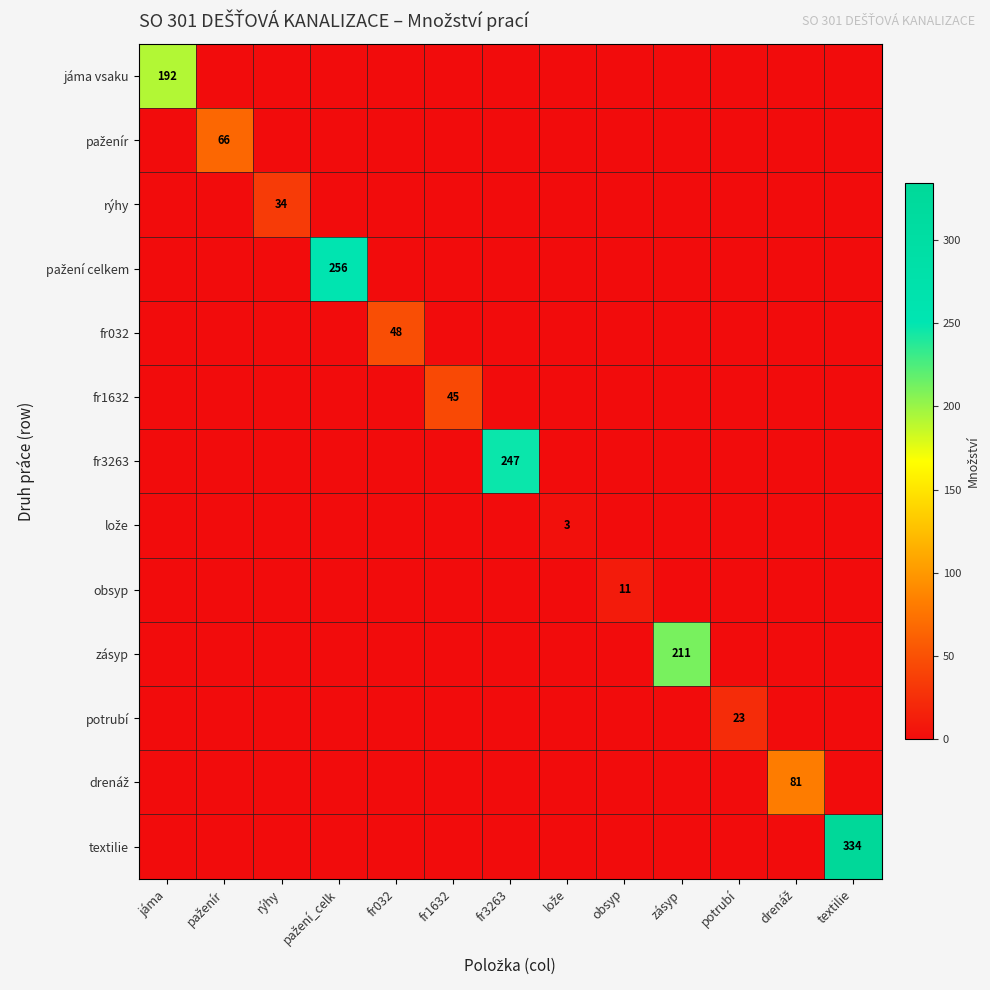

The value of fr1632 at fr1632 is 45. True or false?

True